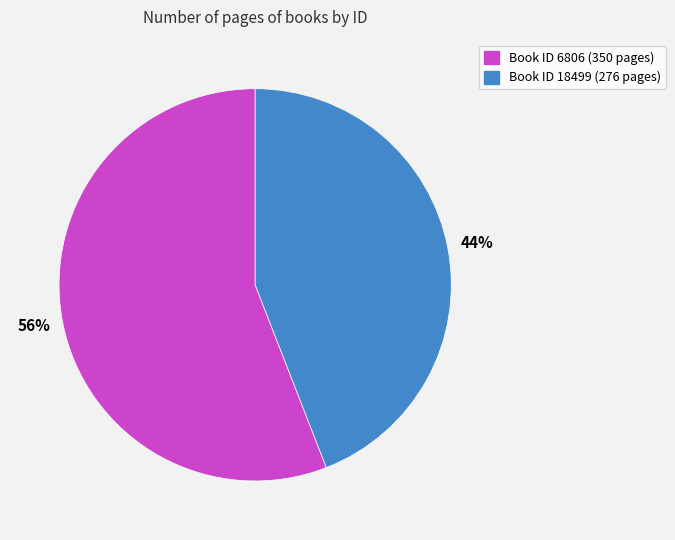

What percentage is the Book ID 18499 (276 pages) slice, to the nearest percent?

44%